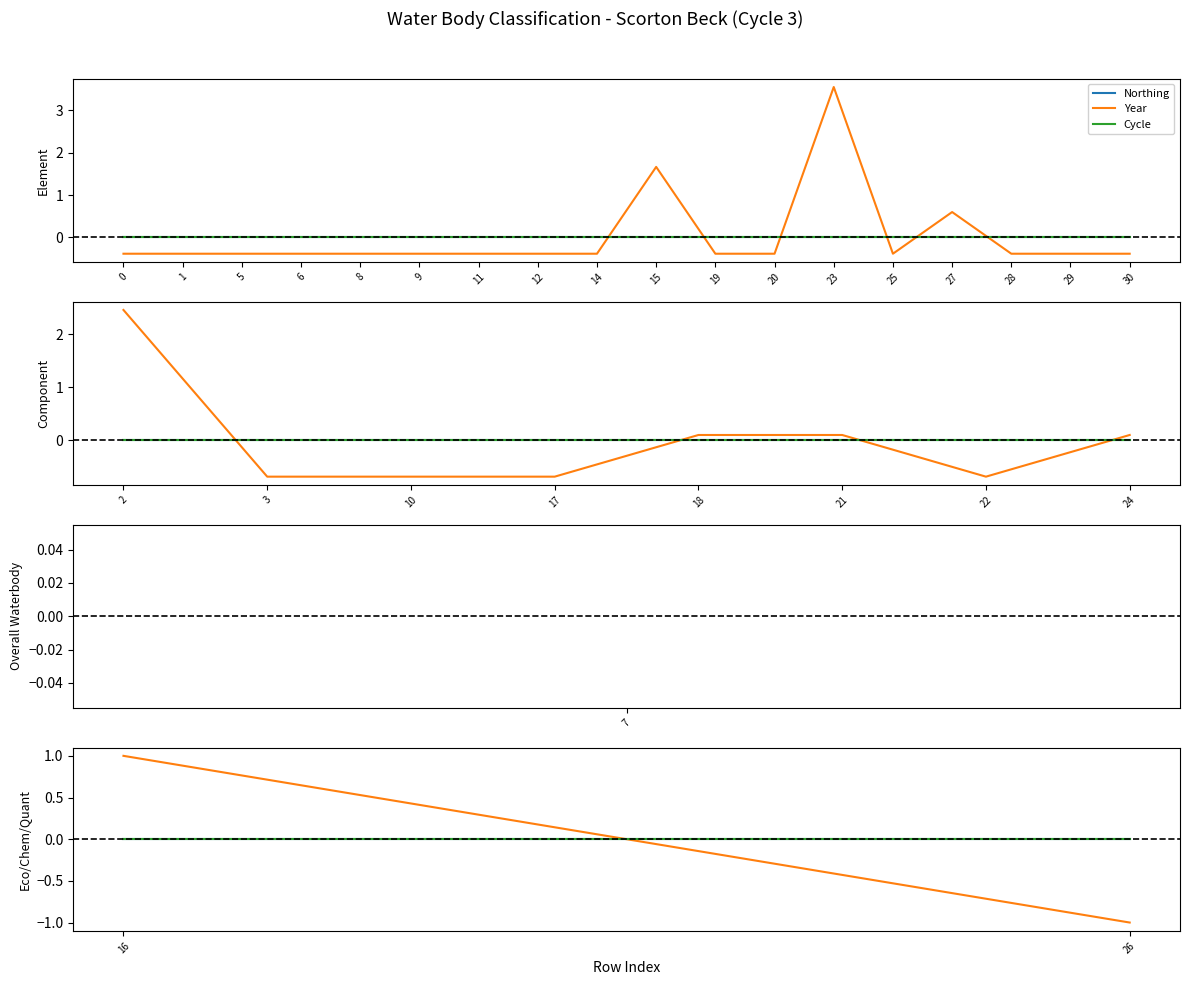

How many values in the Year series exceed 0?

1